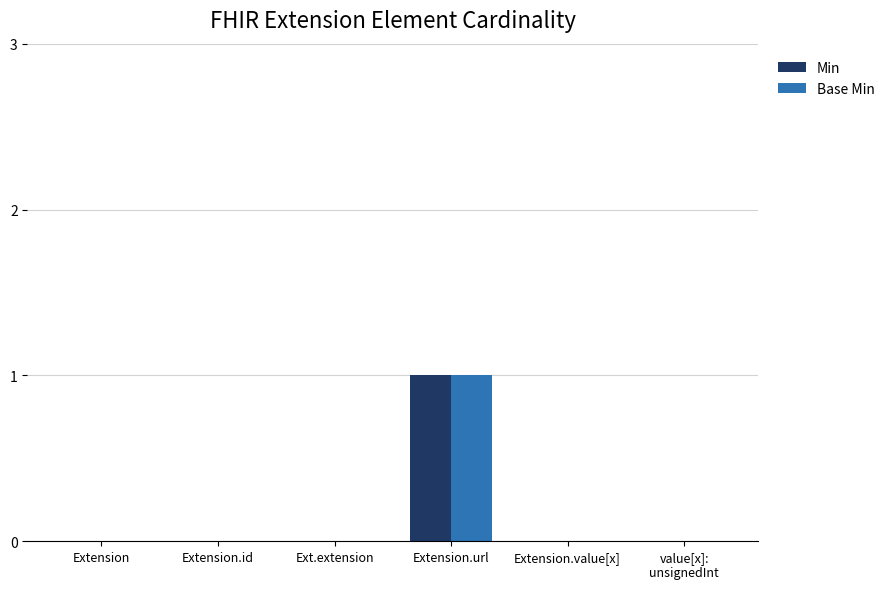

Reading left to right, transcribe all the data shown in this chart.

Min: Extension=0	Extension.id=0	Ext.extension=0	Extension.url=1	Extension.value[x]=0	value[x]:
unsignedInt=0
Base Min: Extension=0	Extension.id=0	Ext.extension=0	Extension.url=1	Extension.value[x]=0	value[x]:
unsignedInt=0